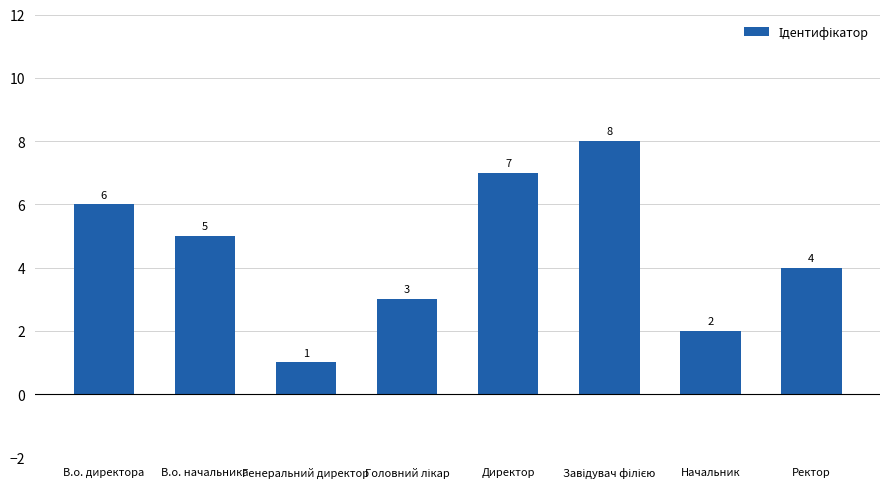

Is it true that the value at В.о. директора is 9?

False